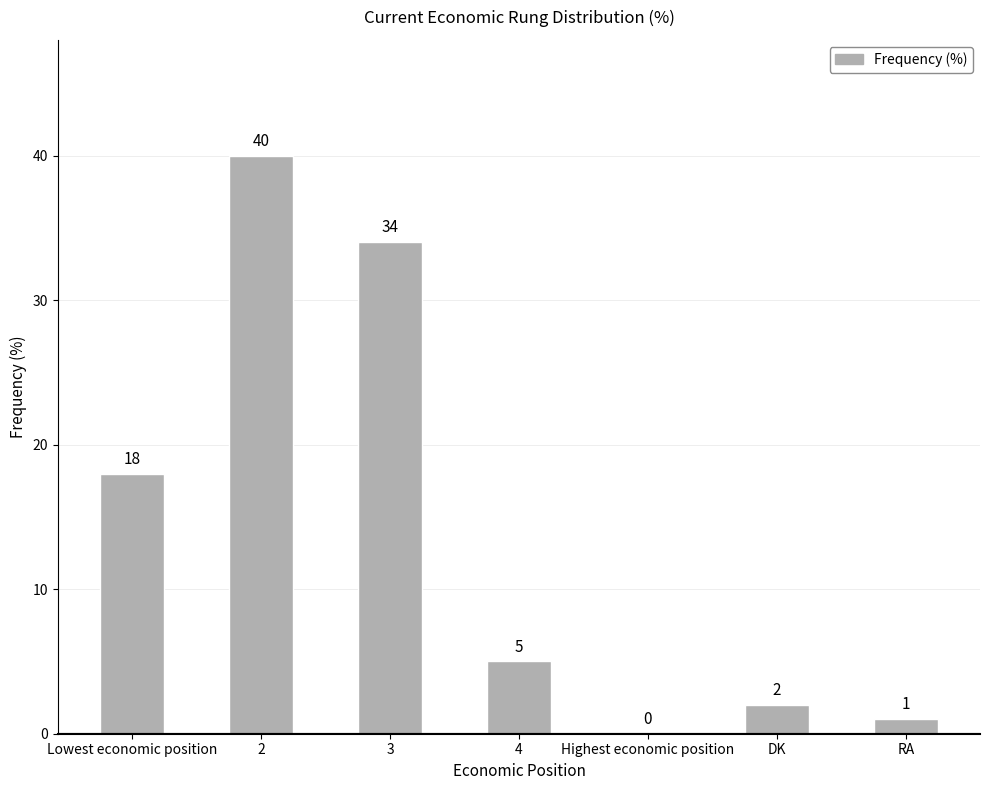

Are the bars grouped side by side (vs. stacked)?

No